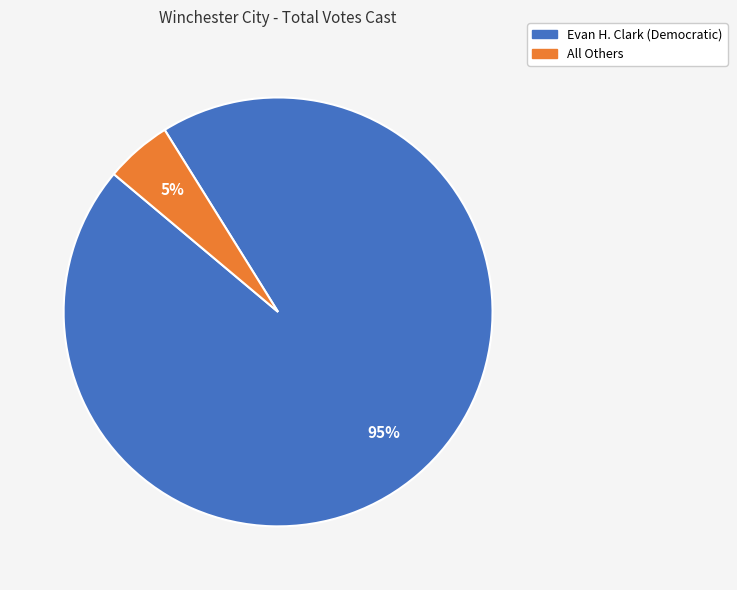

What is the largest slice in the pie chart?

Evan H. Clark (Democratic)